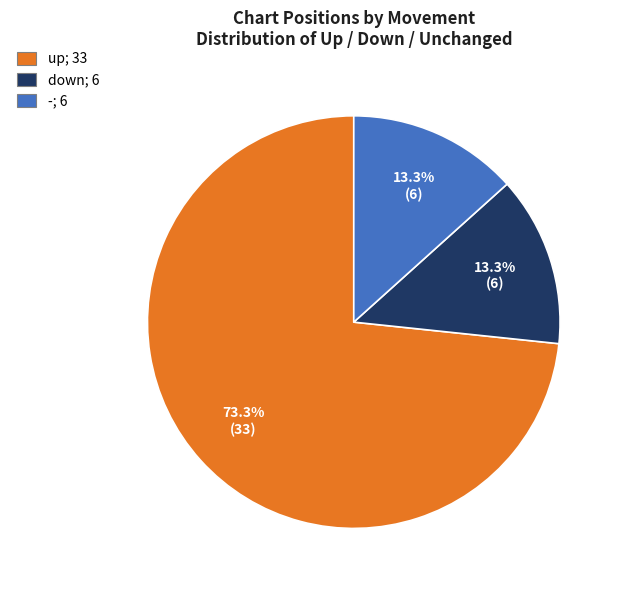

Is the sum of up and - greater than half?

Yes